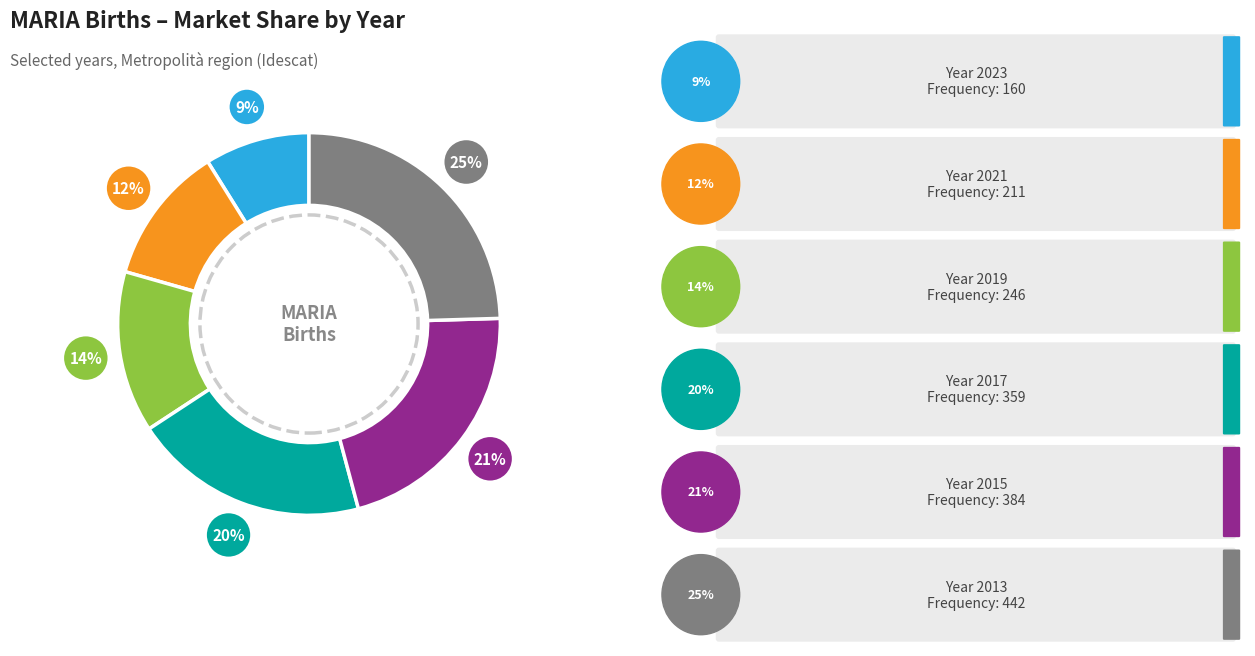

To the nearest percent, what is the average slice percentage?

17%